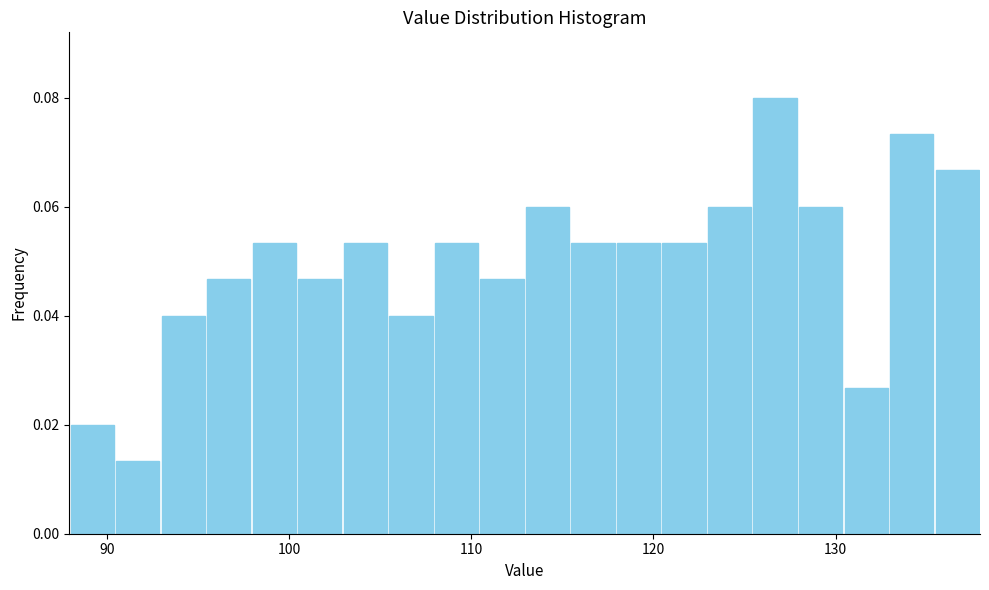

Around what value on the x-axis is the tallest bar? Give the approximate position of its centre, as read against the axis.

127